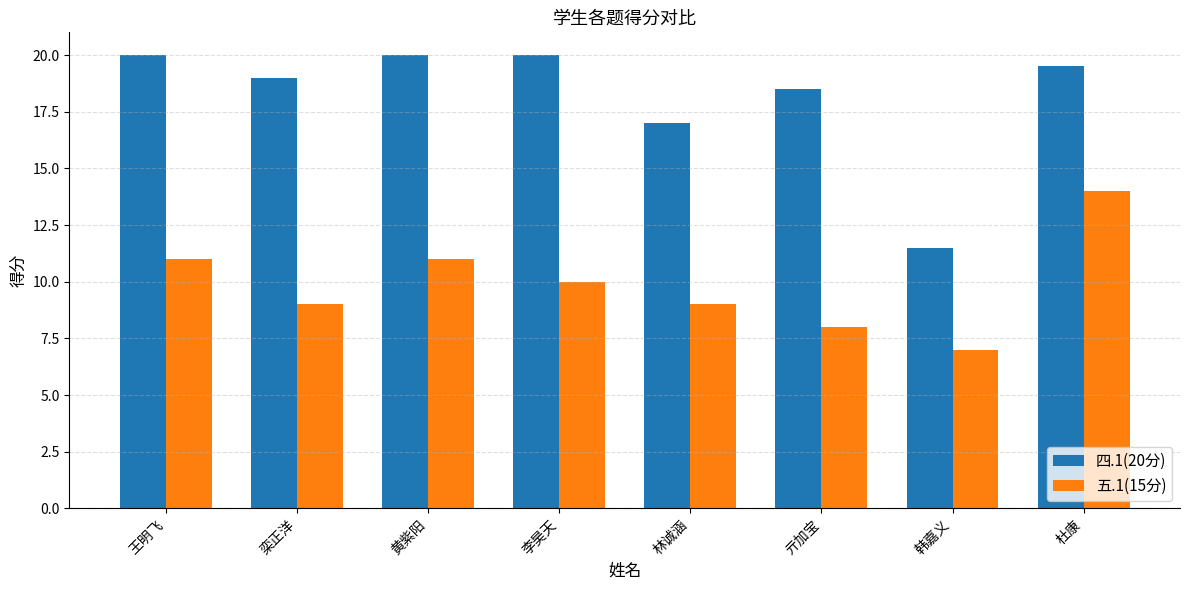

What is the difference between the maximum and minimum values in the 四.1(20分) series?

8.5